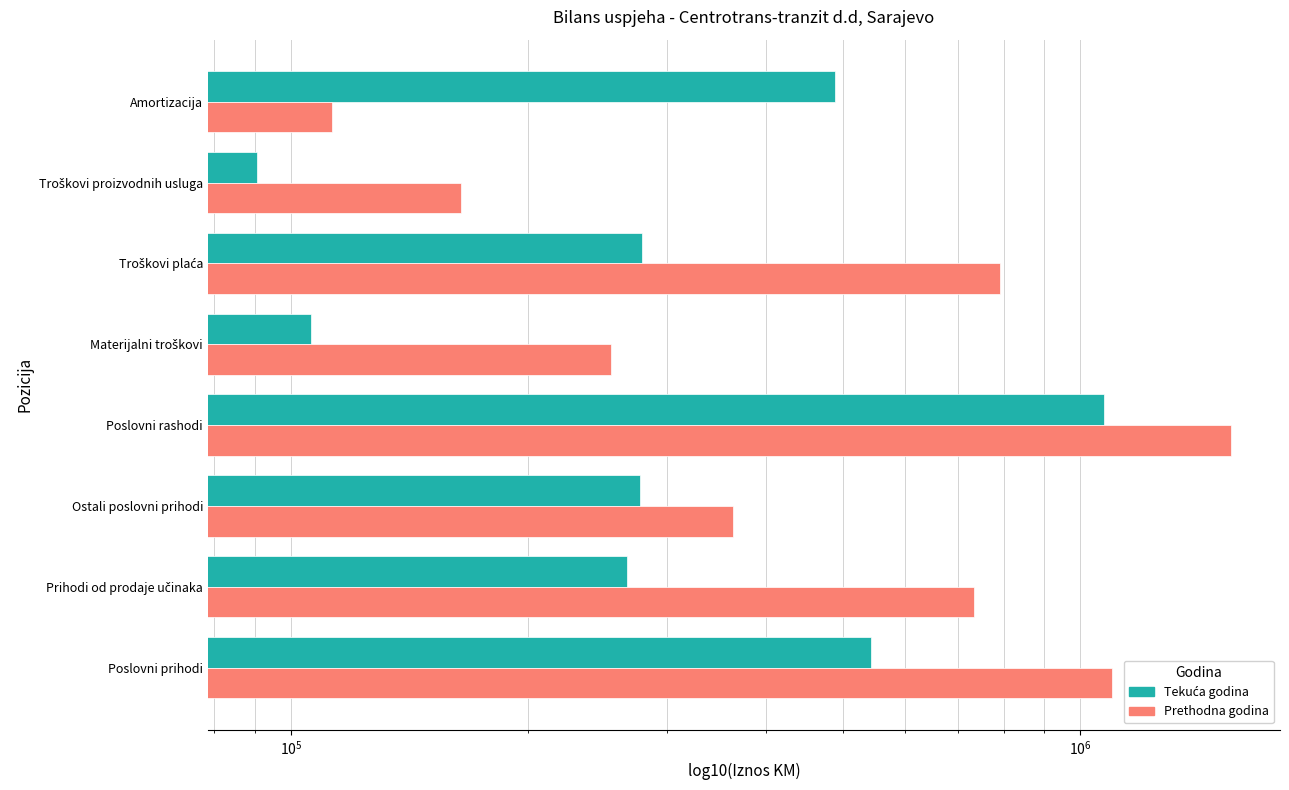

The Tekuća godina series shows 488671 at Amortizacija. True or false?

True